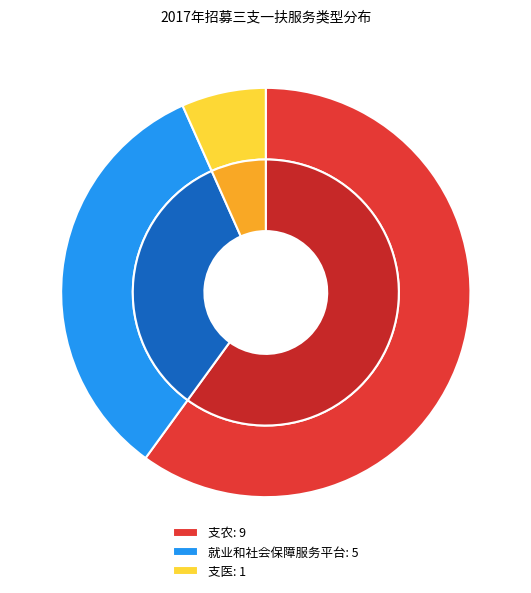

Is it true that 支农 is 72% of the pie?

False